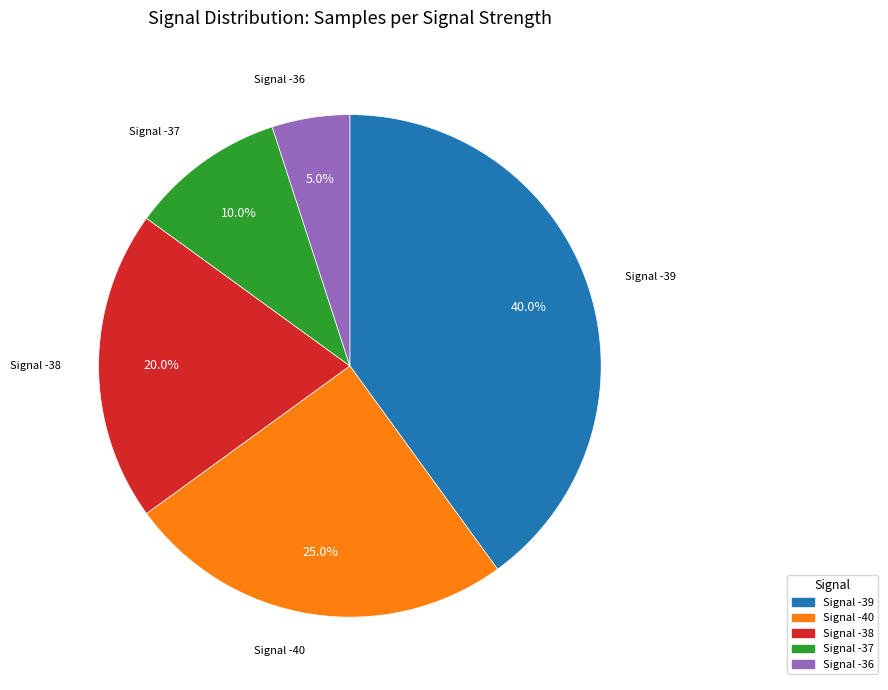

Does any single category account for the majority?

No